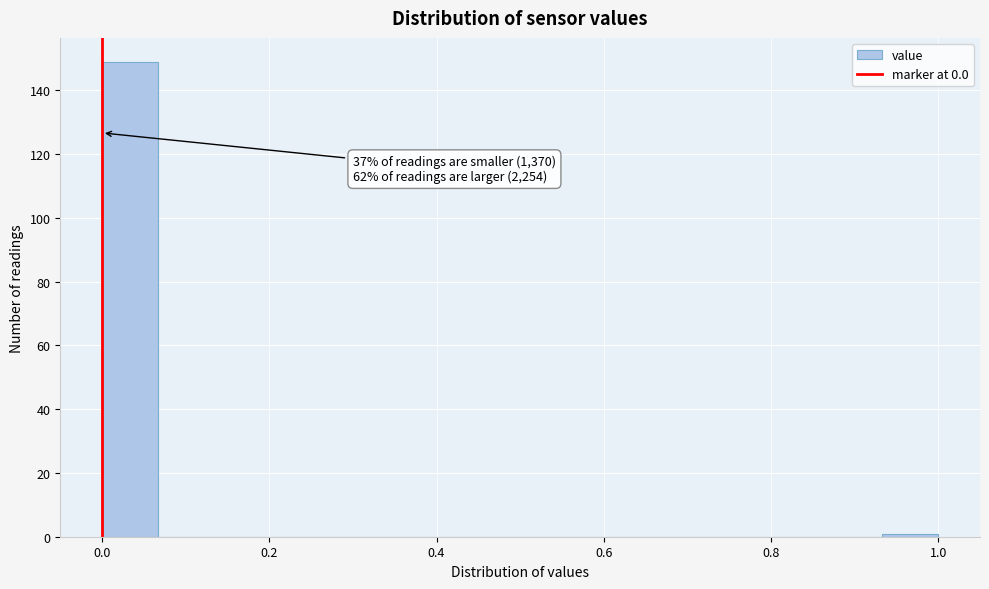

Read against the x-axis, roughly where is the centre of the tallest bar?

0.04